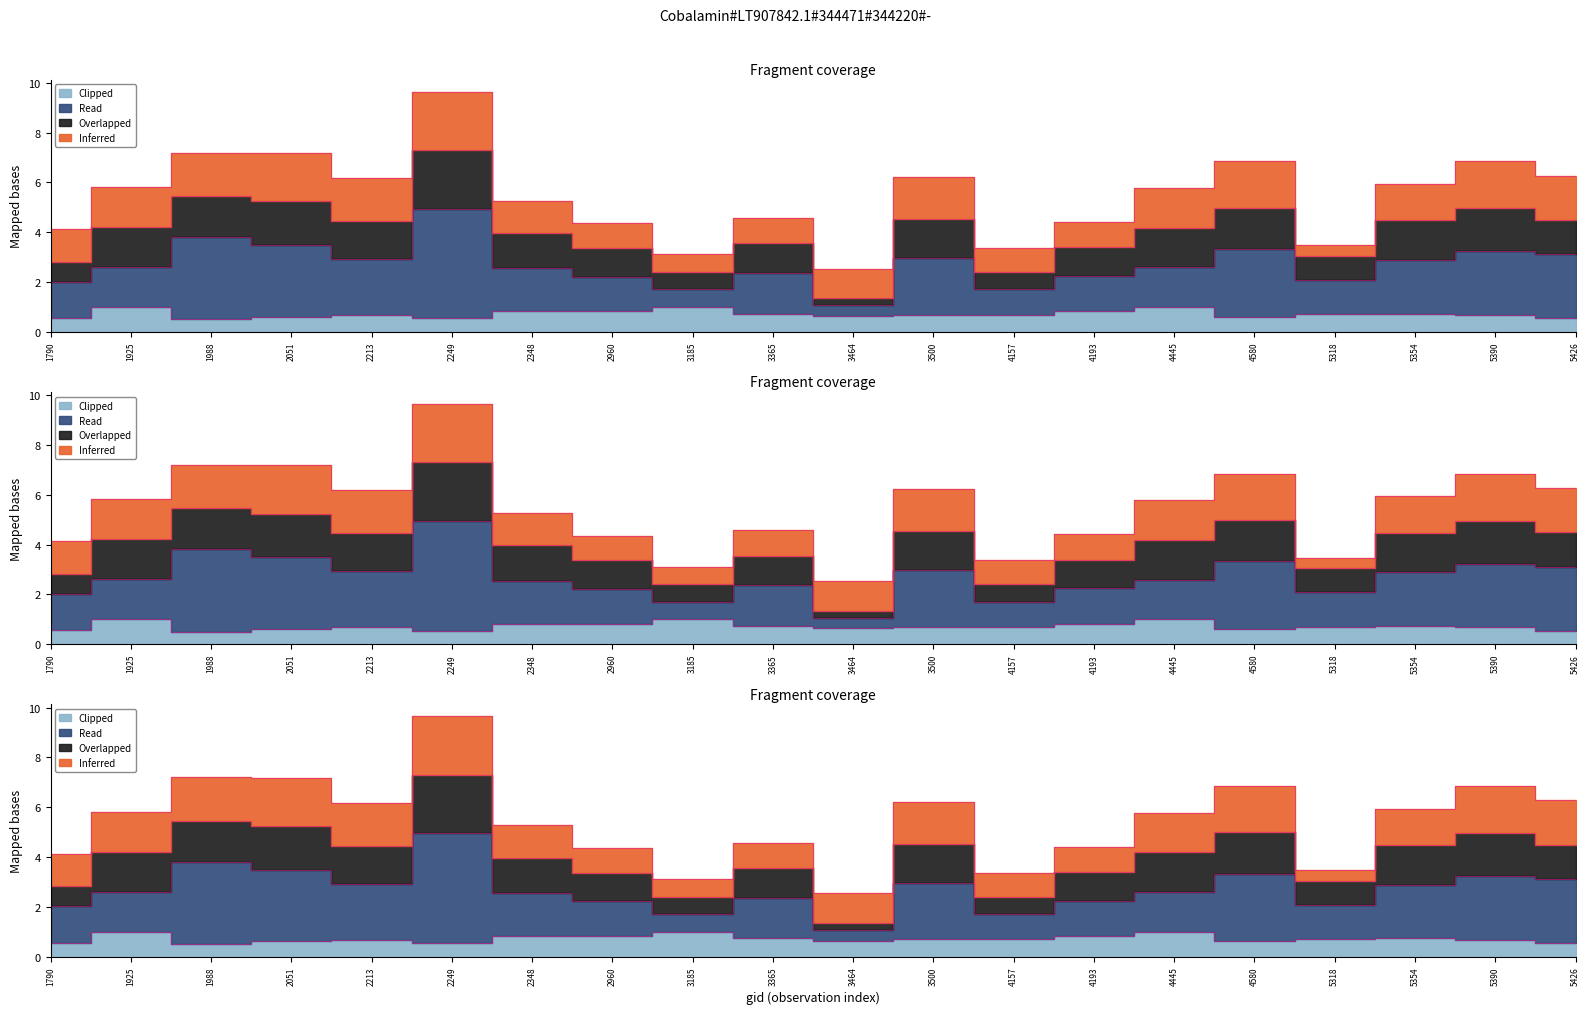

True or false: adjust_mult_nadir_norm and dnbrad intersect in this chart.

False